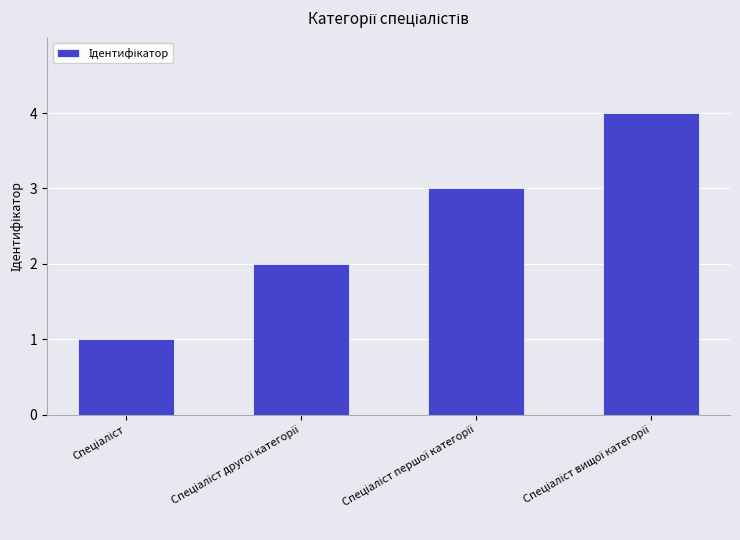

What is the difference between the maximum and minimum values?

3